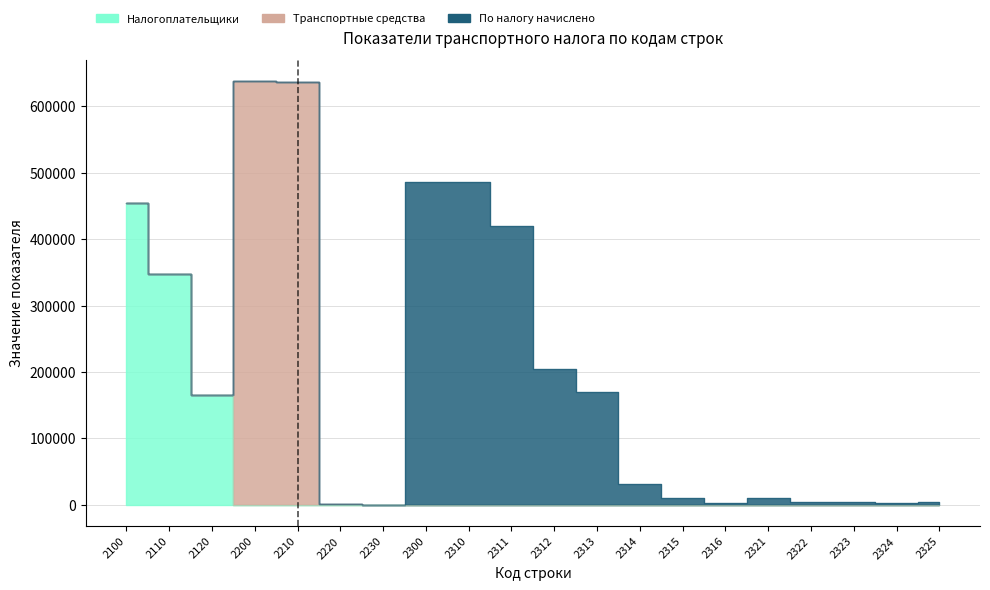

Which series changed the most between 2311 and 2323?

По налогу начислено